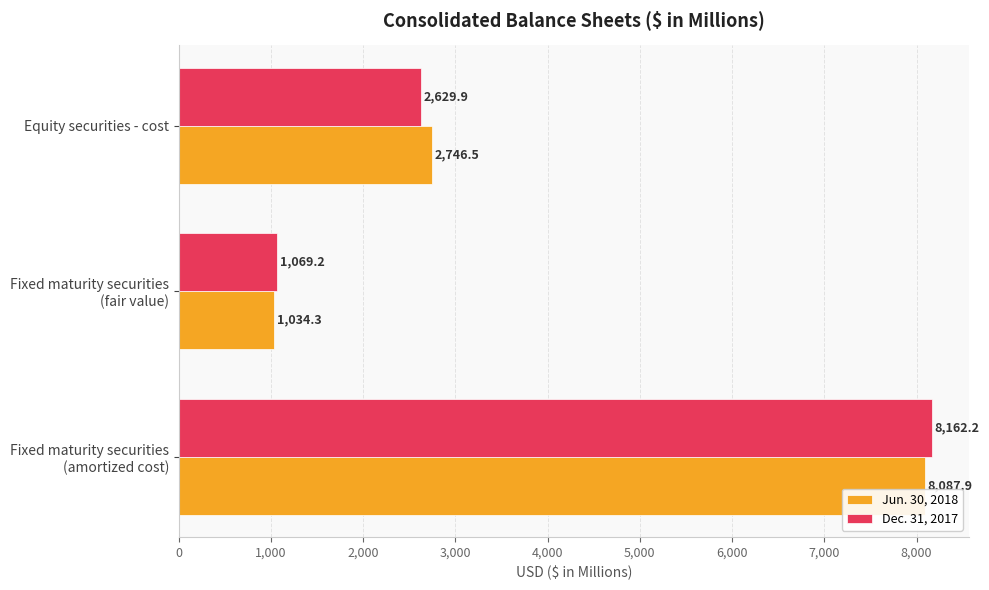

Which series has the widest spread of values?

Dec. 31, 2017